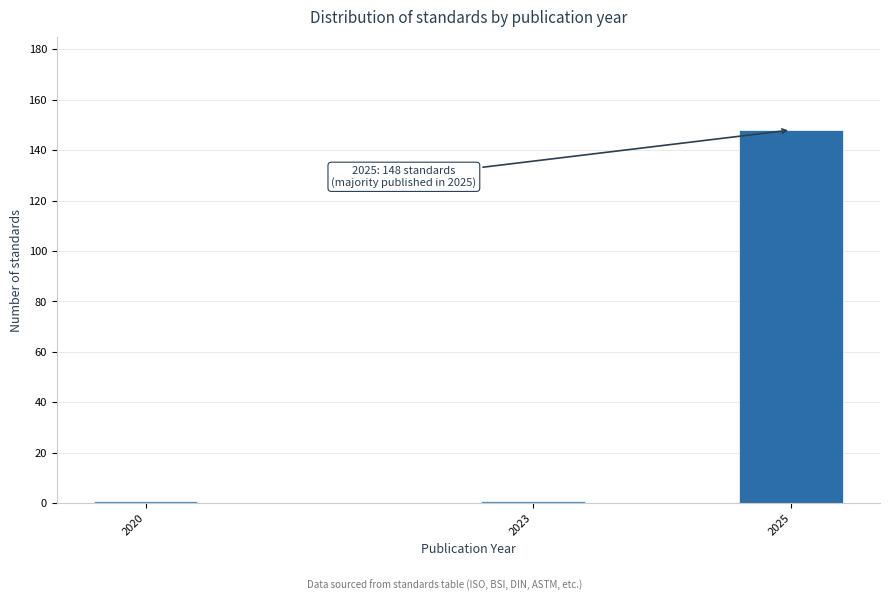

Reading left to right, list all the values displayed in this chart.

1	1	148